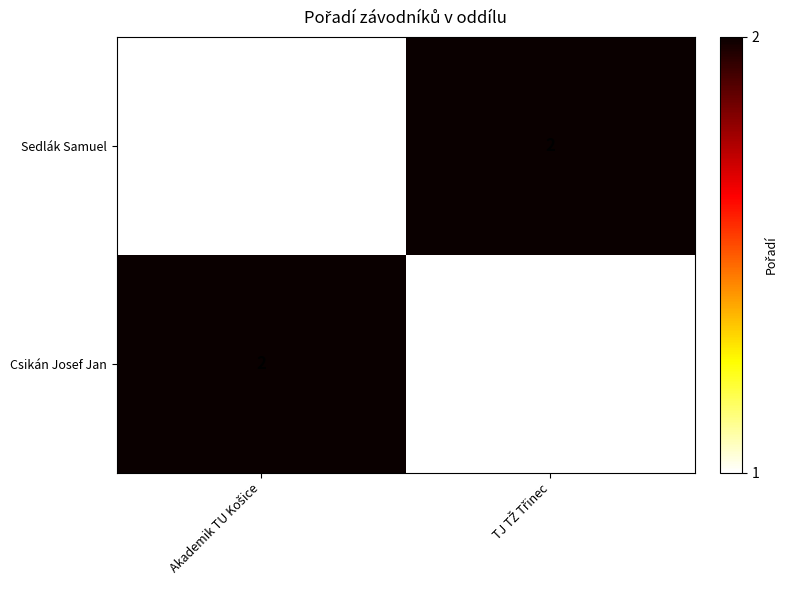

What is the sum of all Csikán Josef Jan values?

3